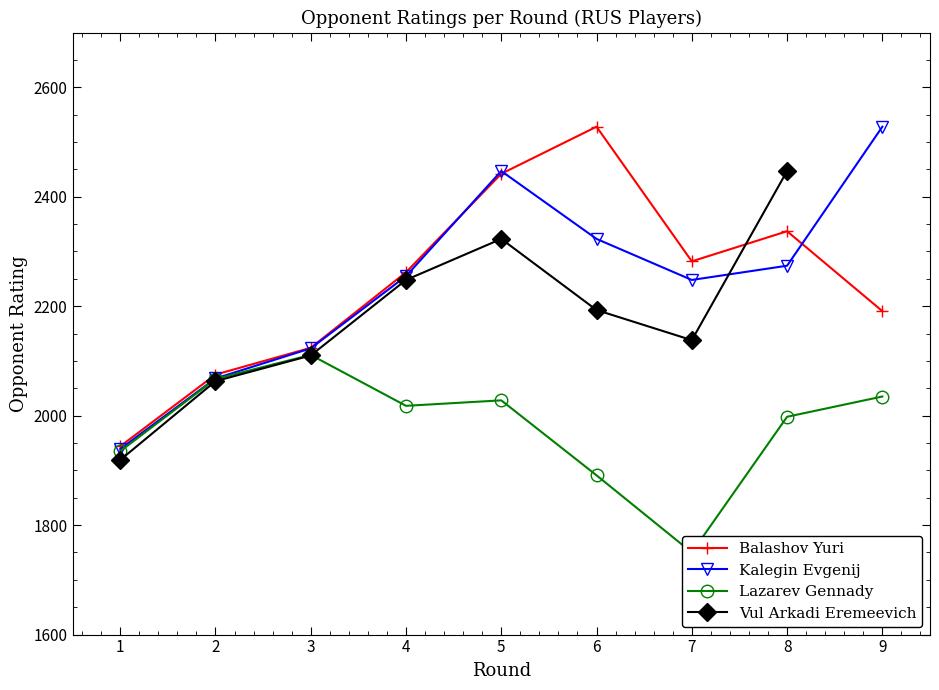

Rank the series at 5 from lowest to highest value.

Lazarev Gennady, Vul Arkadi Eremeevich, Balashov Yuri, Kalegin Evgenij